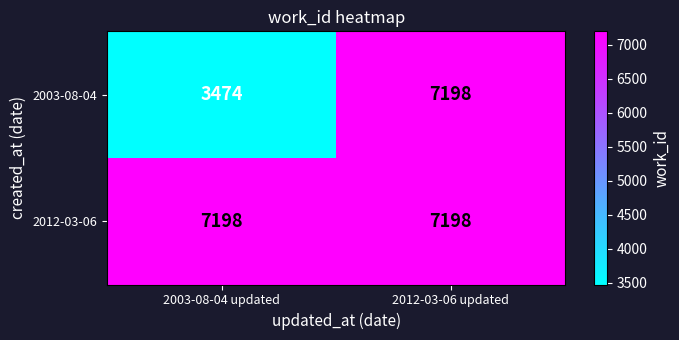

Which series has the largest total across all categories?

2012-03-06